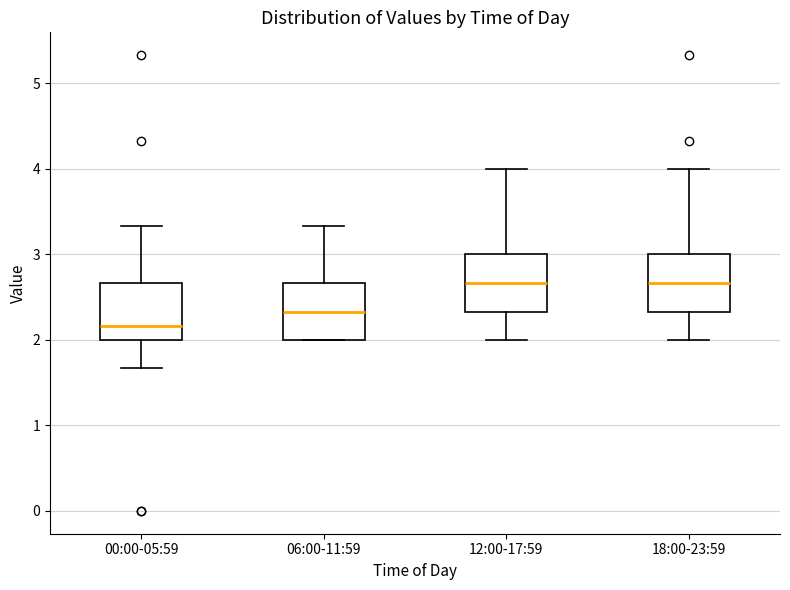

Where is the upper edge of the box for 12:00-17:59 on the y-axis? The values are not printed on the chart, so give them approximately, as read against the axis.

3.0